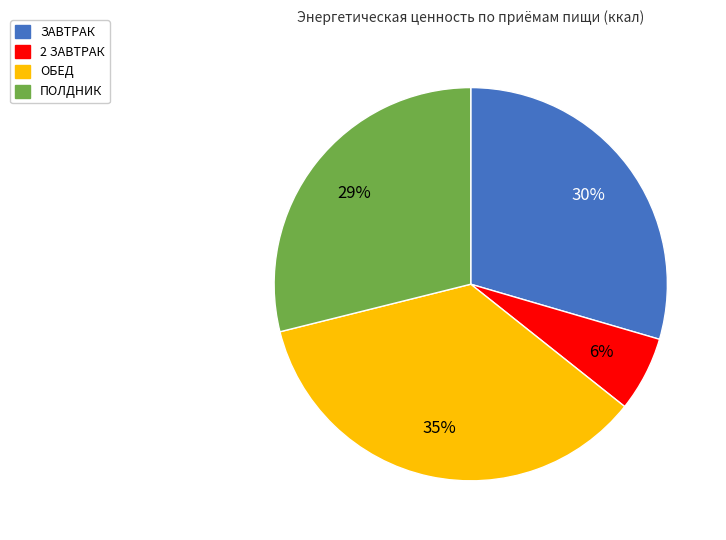

Is it true that ЗАВТРАК is 30% of the pie?

True